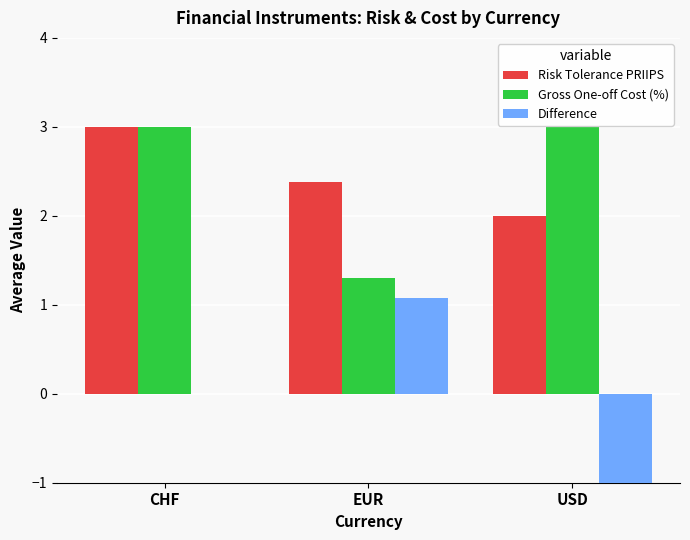

What is the greatest value displayed?

3.0